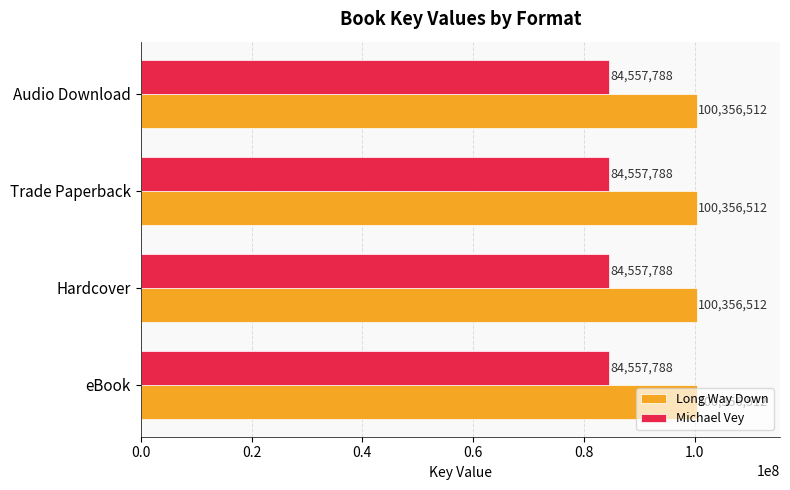

What is the average value of the Michael Vey series?

84557788